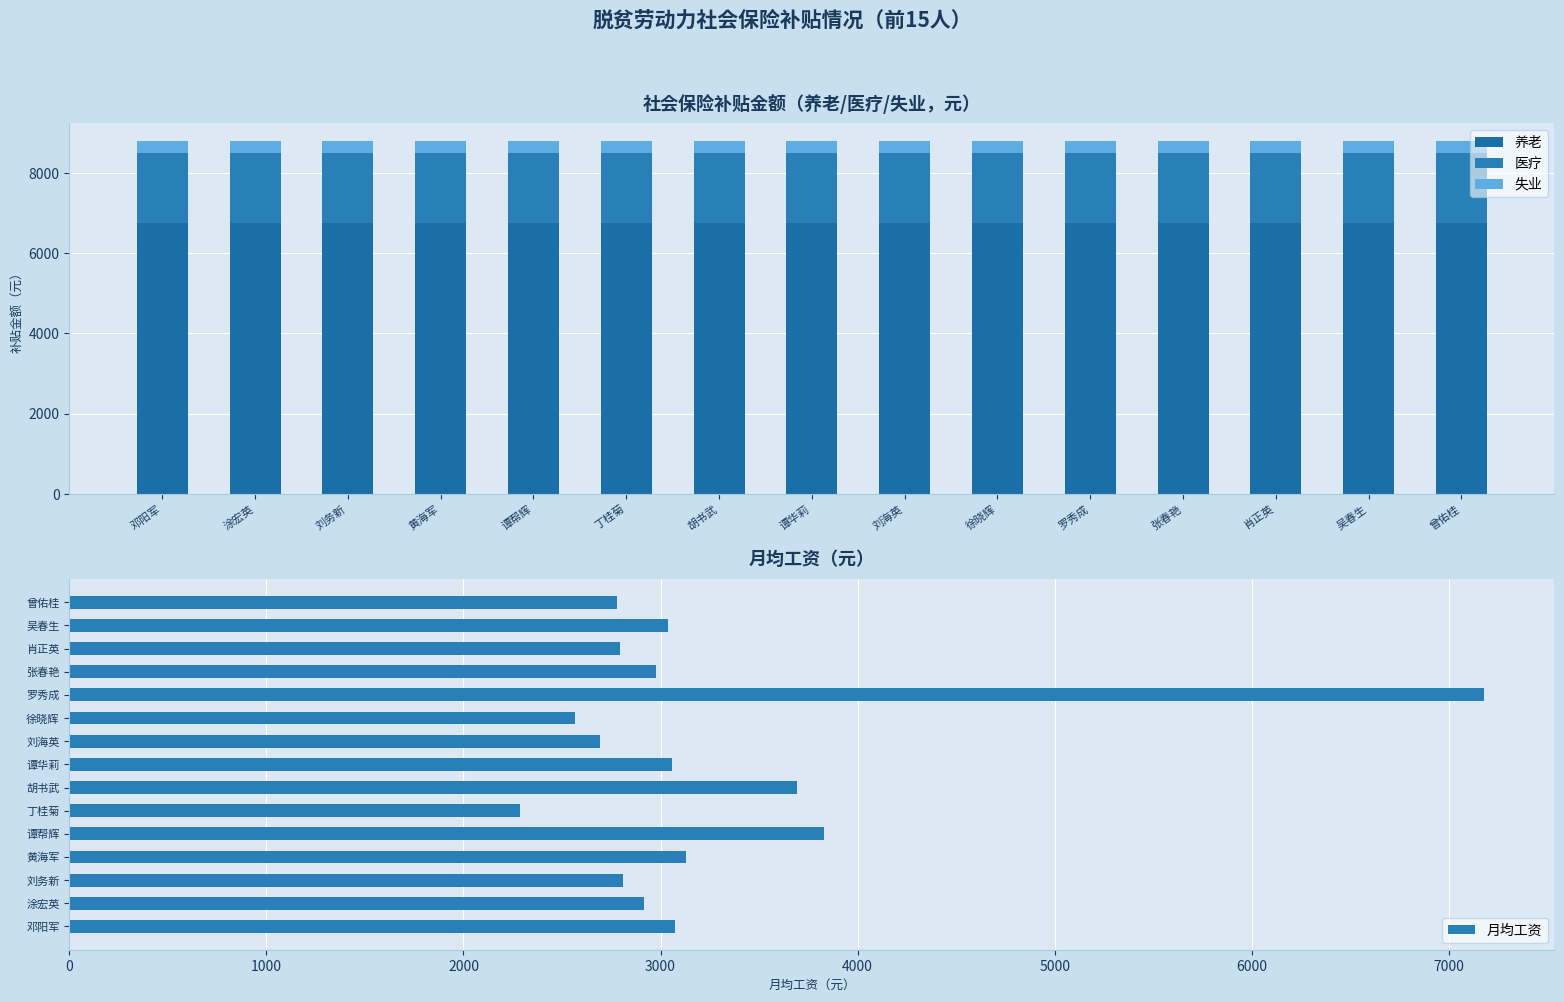

What is the greatest value displayed?

7177.0